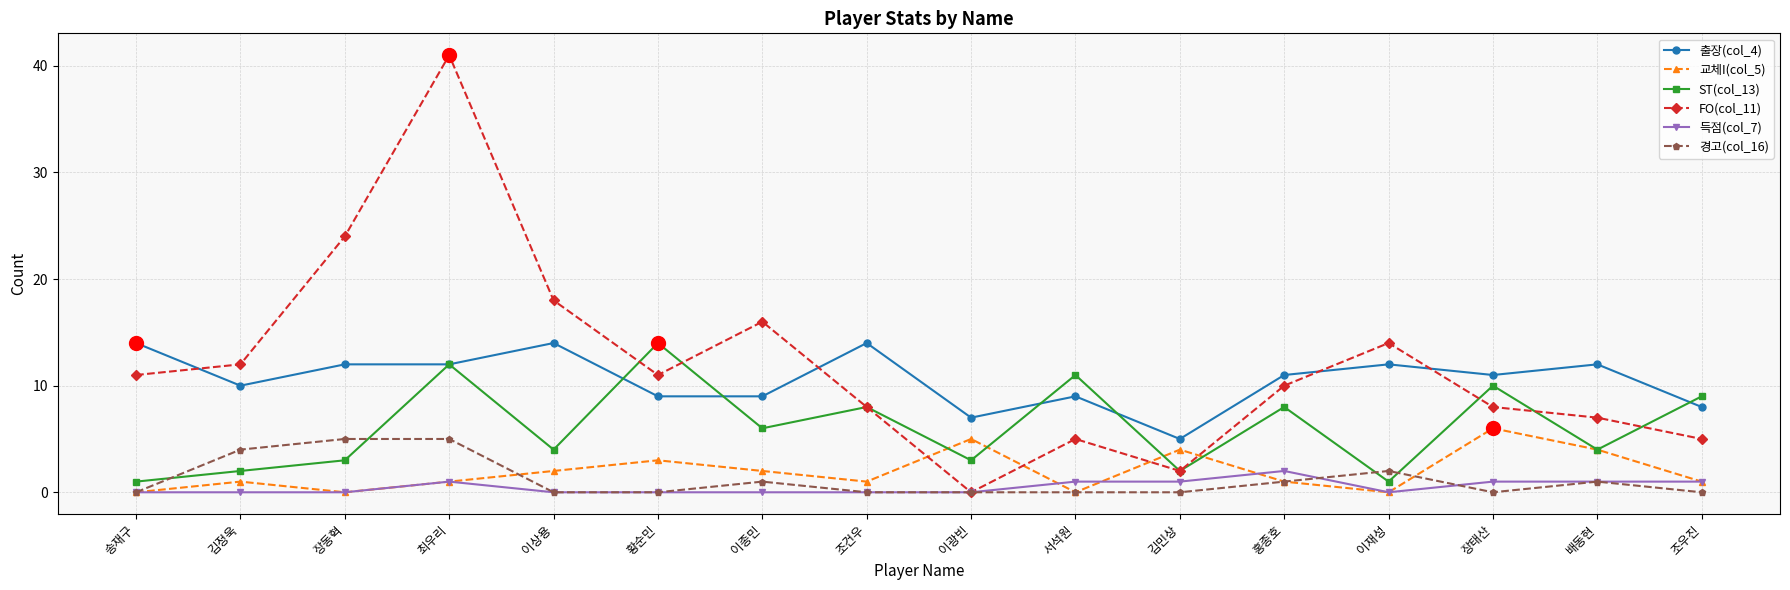

True or false: ST(col_13) has a value of 10 at 장태산.

True